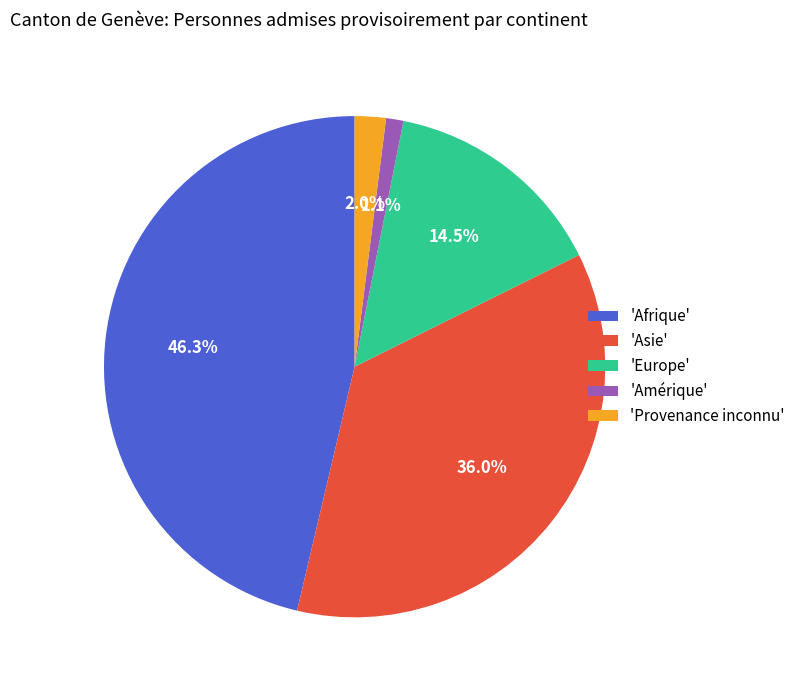

To the nearest percent, what is the average slice percentage?

20%